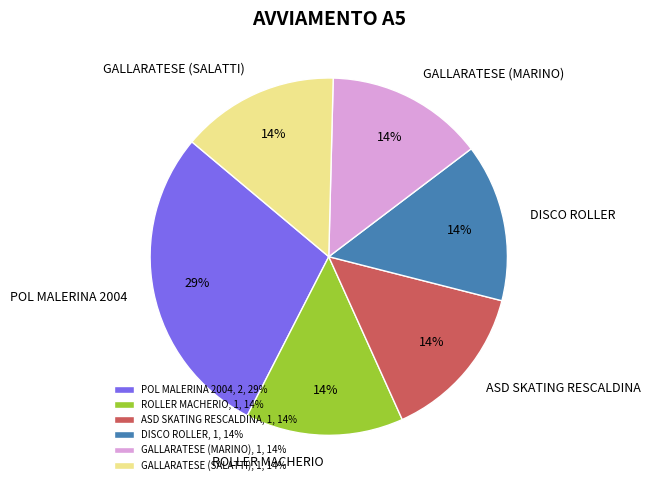

To the nearest percent, what percentage of the pie is ROLLER MACHERIO?

14%